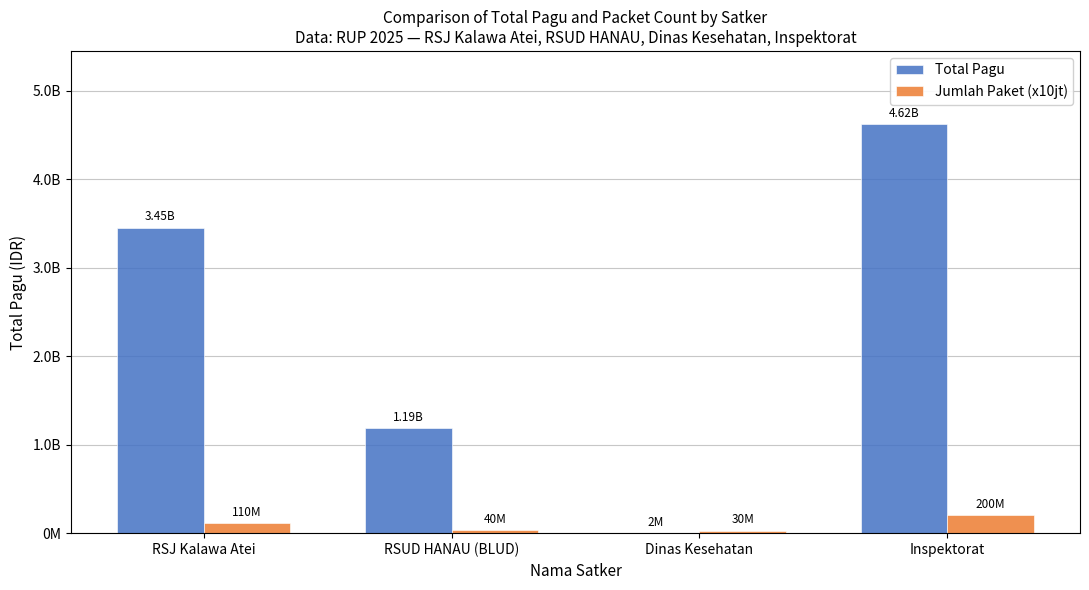

What are all the series names shown in the legend?

Total Pagu, Jumlah Paket (x10jt)